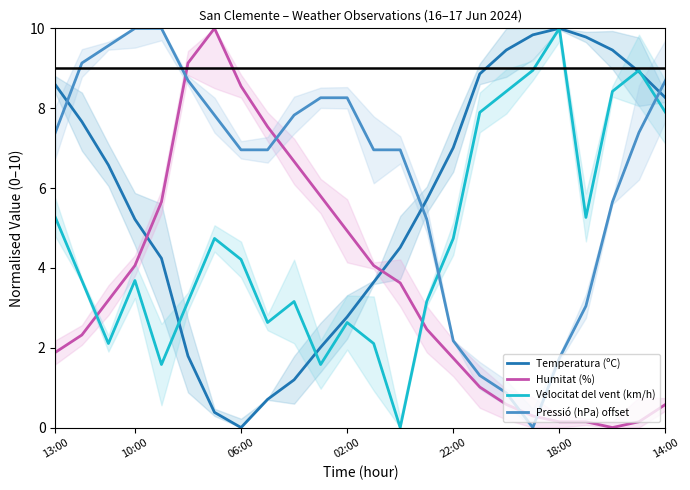

What is the difference between the second highest and second lowest values in the Velocitat del vent (km/h) series?

7.4